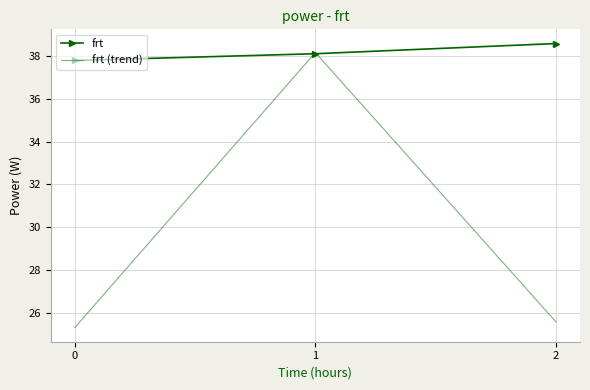

At 2, list the series in order from largest to smallest.

frt, frt (trend)